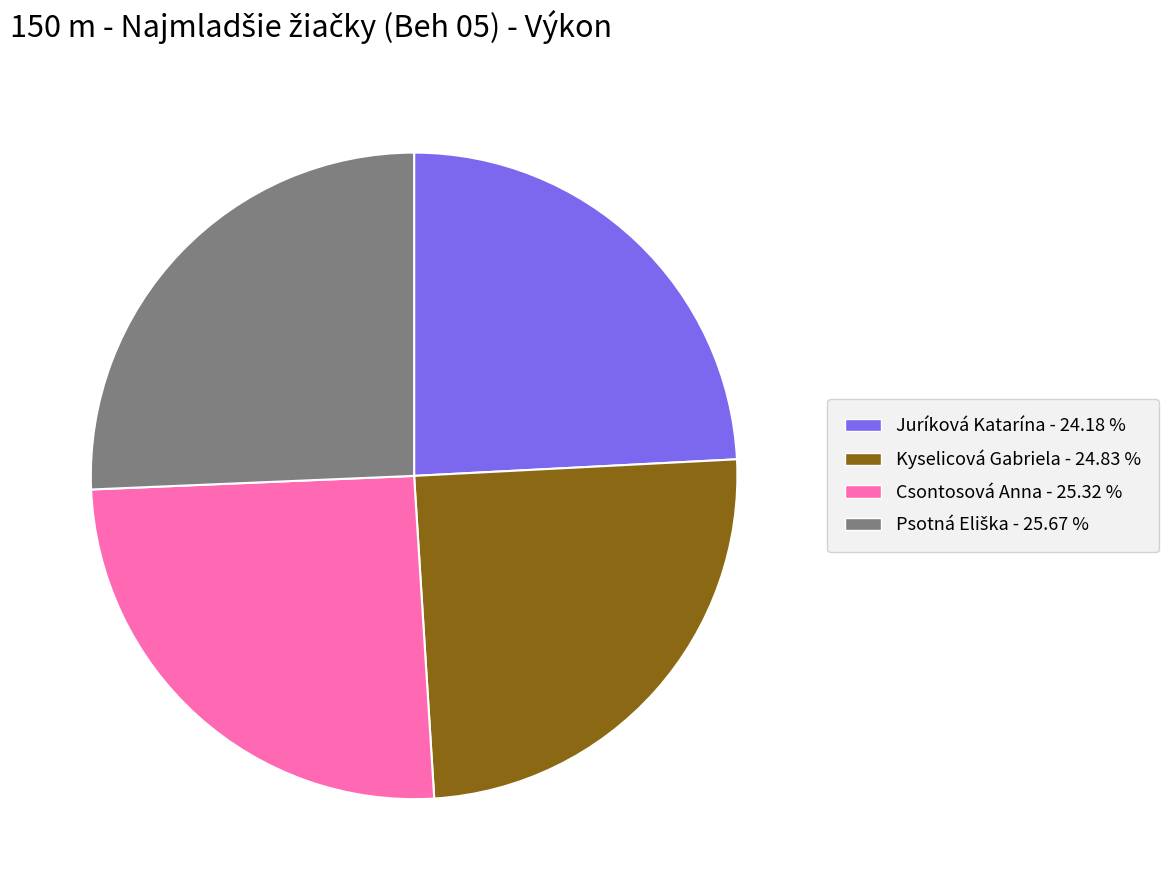

How many segments does this pie chart have?

4